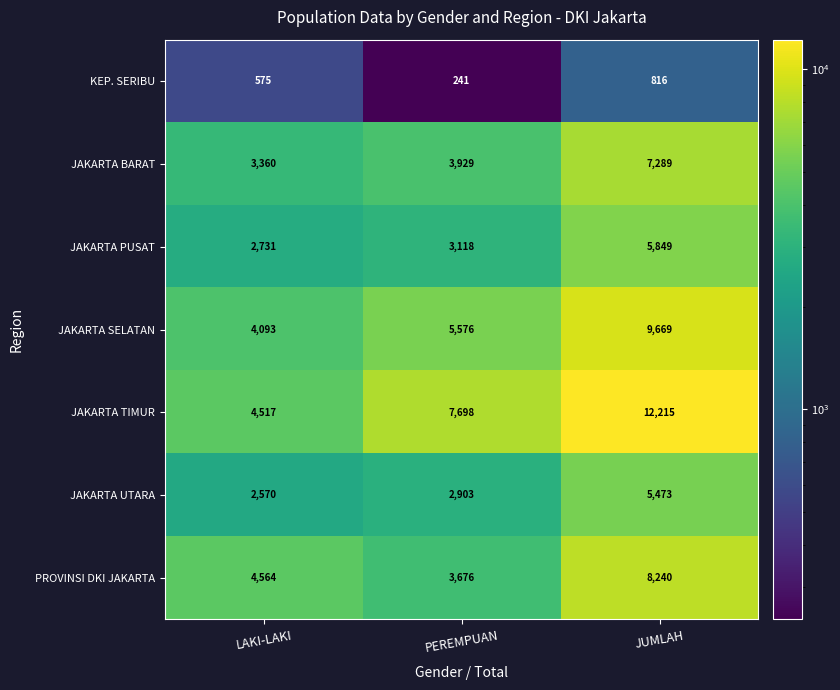

How many series are shown in this chart?

7